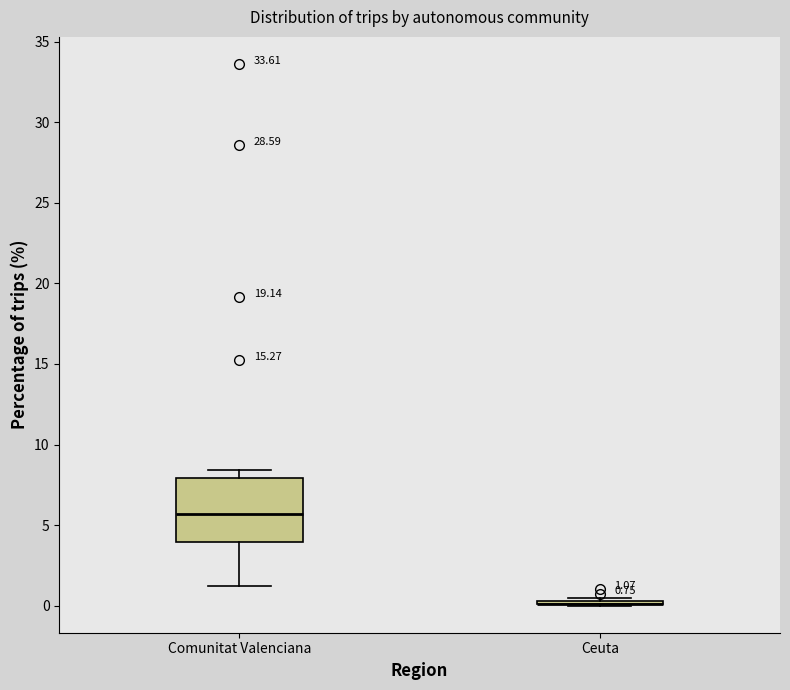

Comparing the boxes themselves (not the whiskers), which one is the tallest?

Comunitat Valenciana